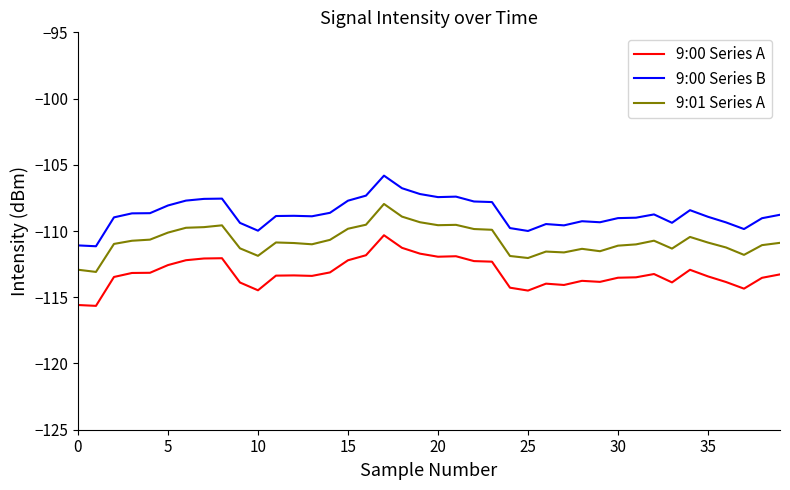

Which series has the largest total across all categories?

9:00 Series B